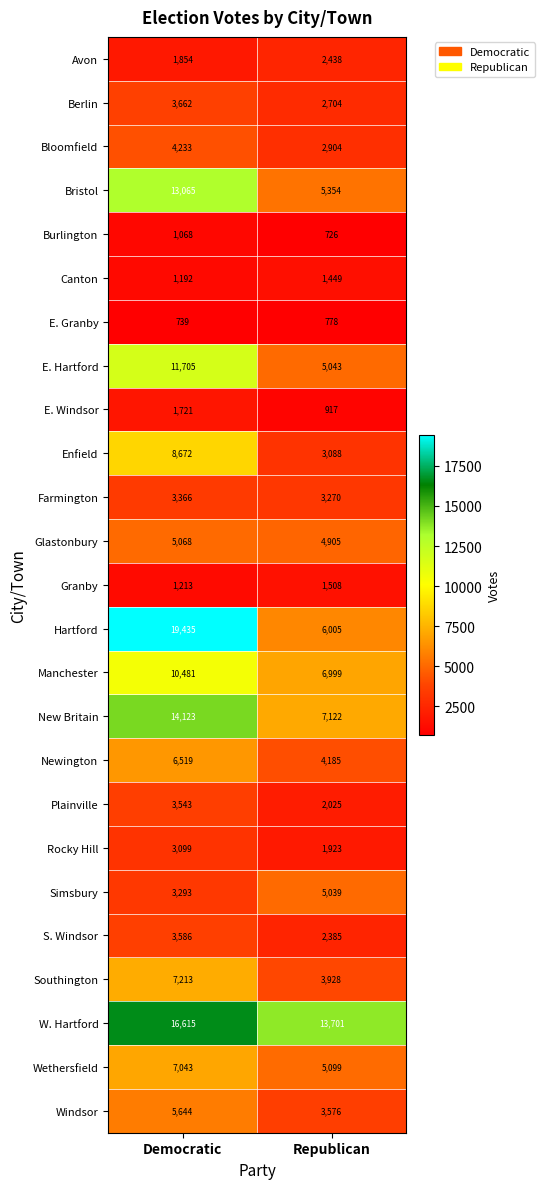

What is the average value of the Rocky Hill series?

2511